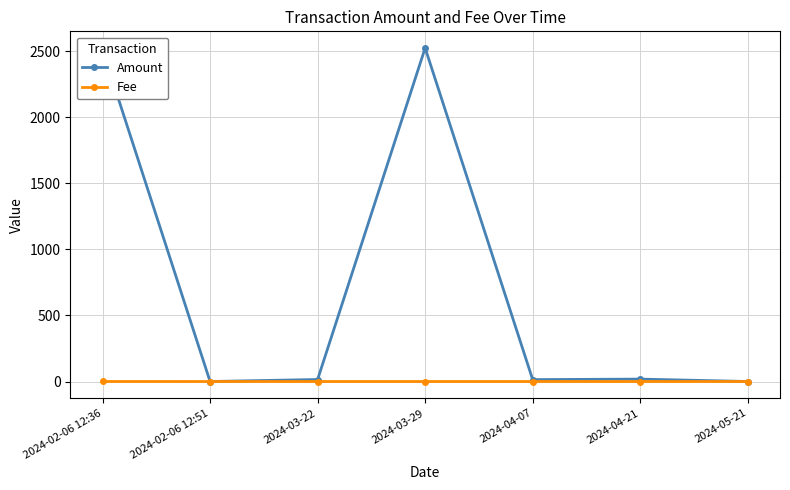

What position from the right is 2024-05-21?

1